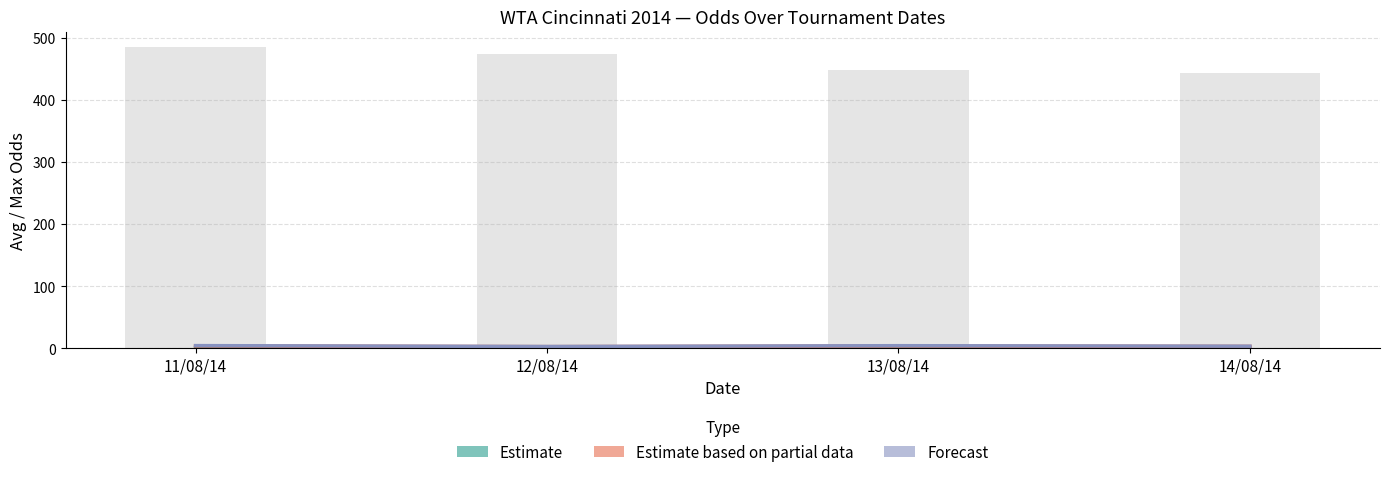

At 14/08/14, list the series in order from largest to smallest.

Forecast, Estimate based on partial data, Estimate